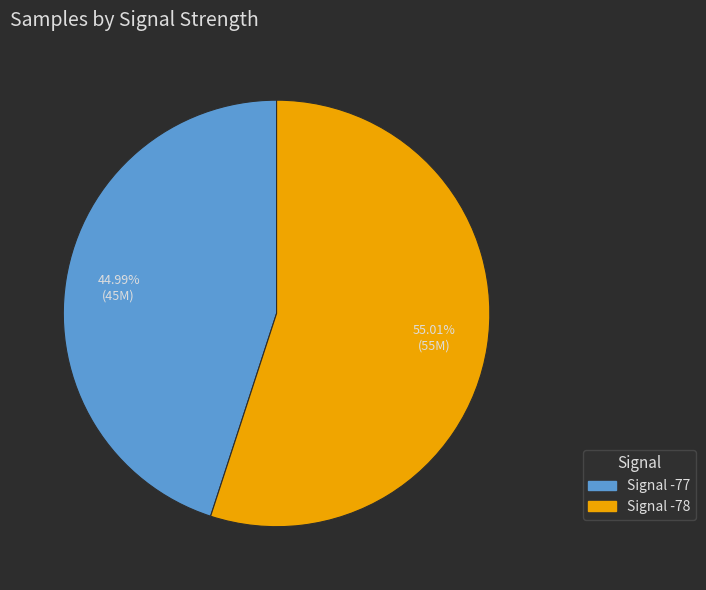

Does any single category account for the majority?

Yes